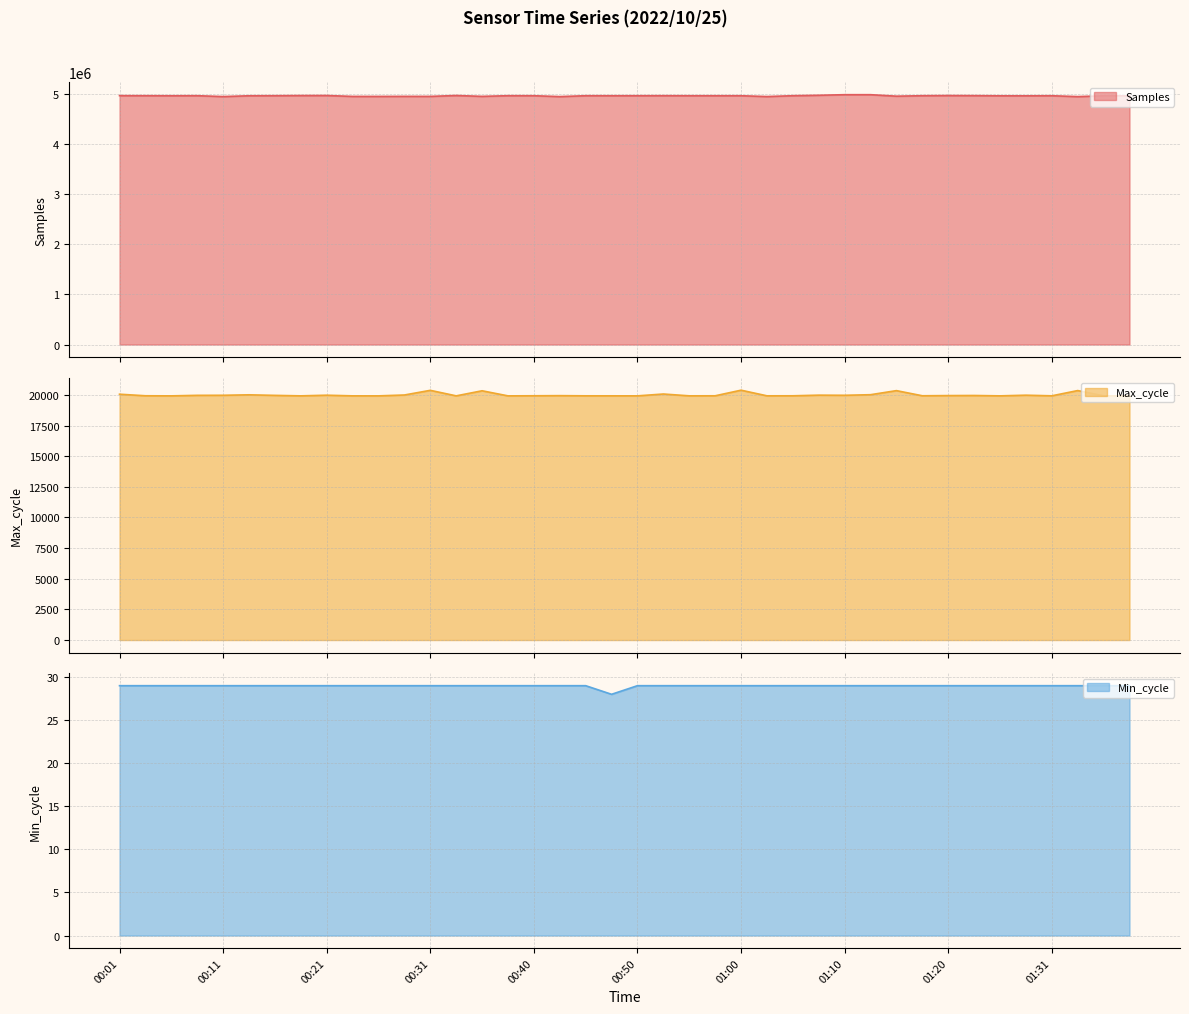

The value of Min_cycle at 01:17 is 29. True or false?

True